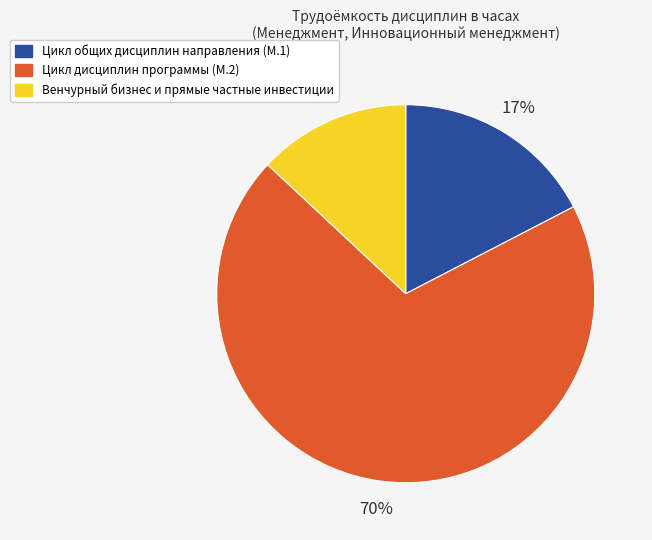

Rank the categories by value from lowest to highest.

Венчурный бизнес и прямые частные инвестиции, Цикл общих дисциплин направления (М.1), Цикл дисциплин программы (М.2)